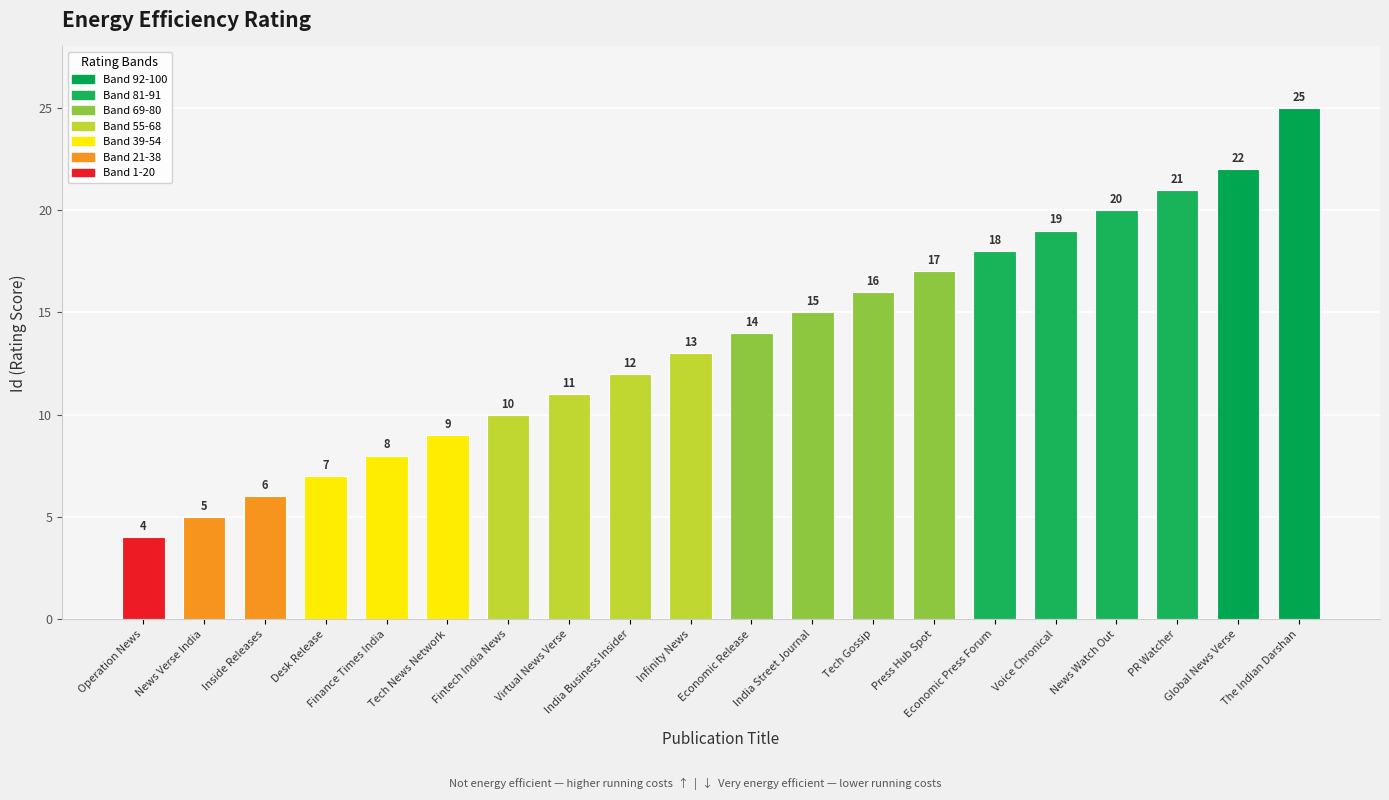

What is the approximate value at The Indian Darshan, to the nearest 5?

25